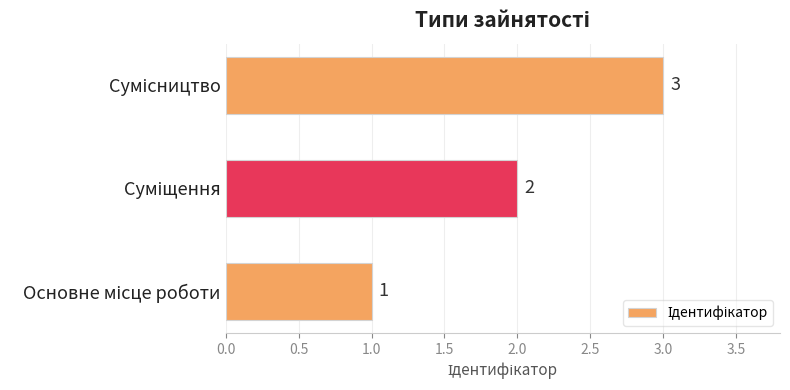

Are the bars horizontal?

Yes